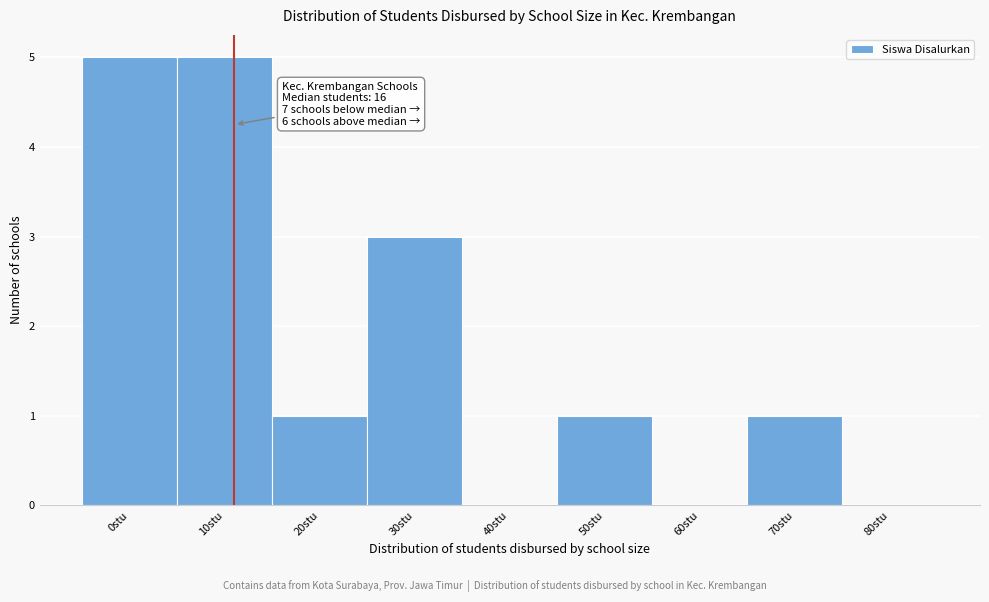

Reading left to right, what are all the values shown in this chart?

0stu=5	10stu=5	20stu=1	30stu=3	40stu=0	50stu=1	60stu=0	70stu=1	80stu=0